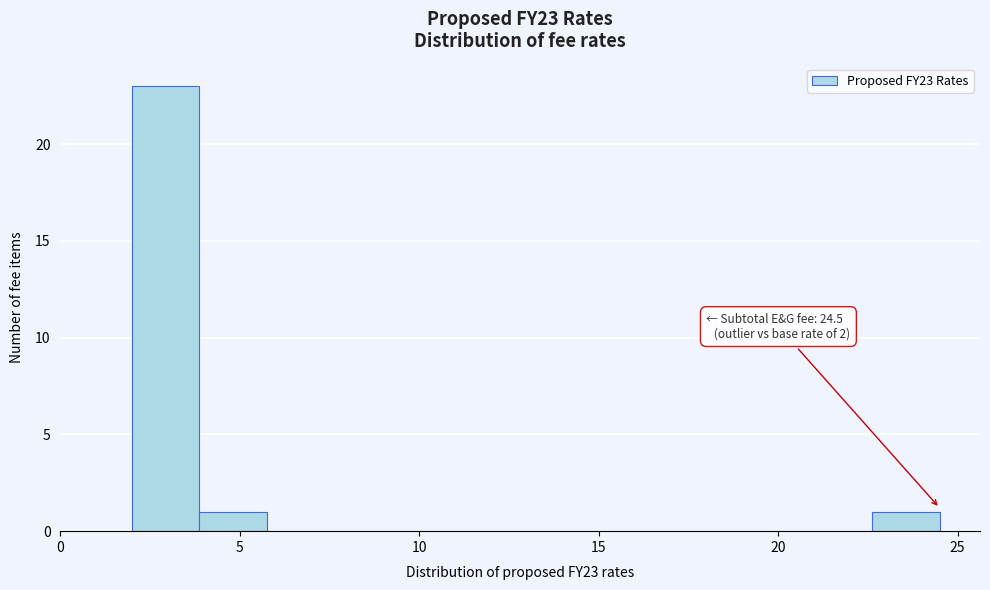

Read against the x-axis, roughly where is the centre of the tallest bar?

3.0